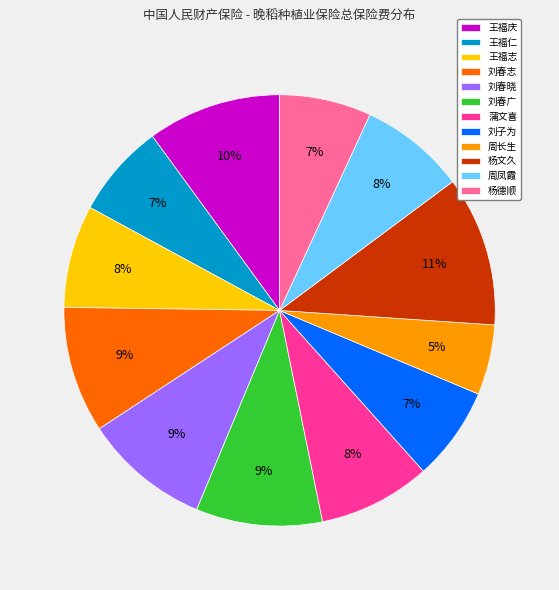

Does 刘春晓 represent more than half of the total?

No